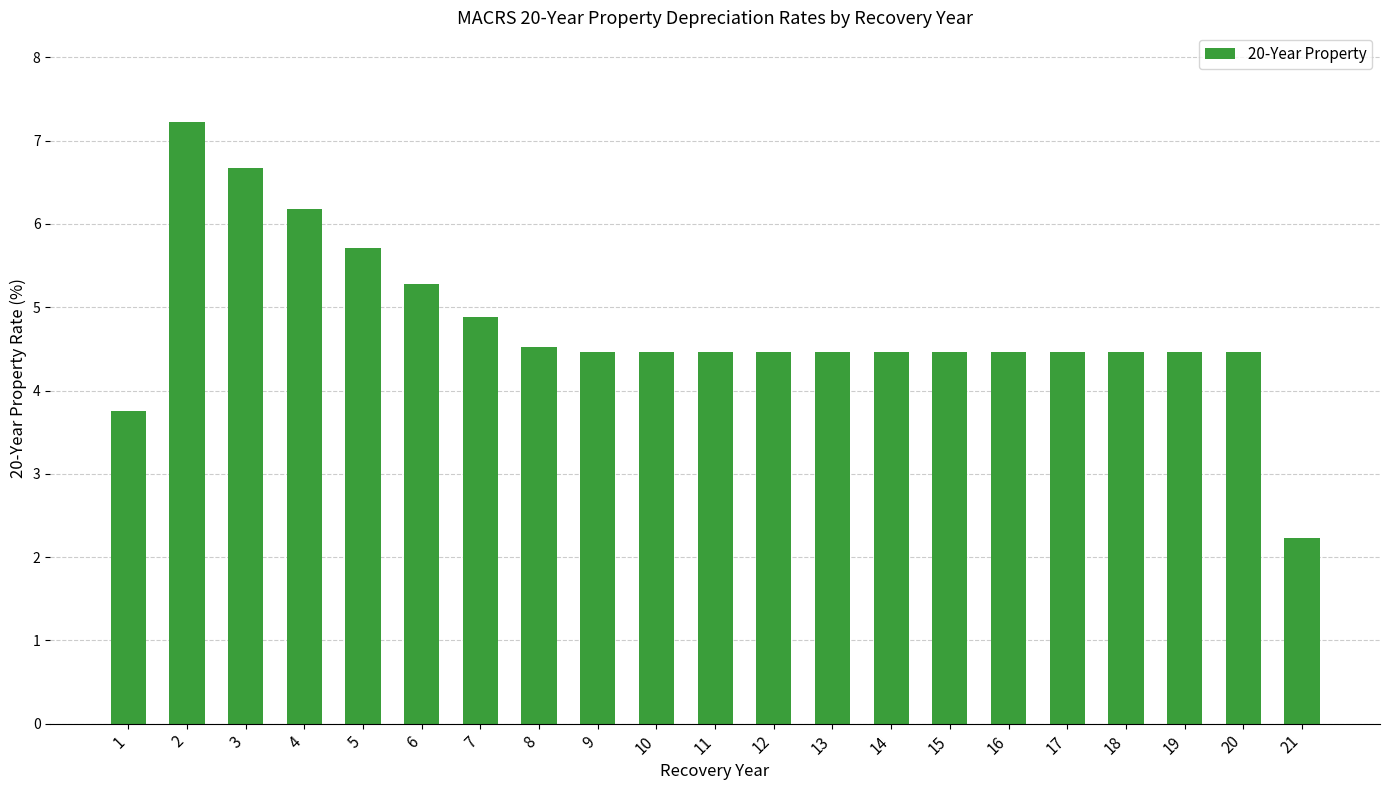

Read the value at 15.

4.5